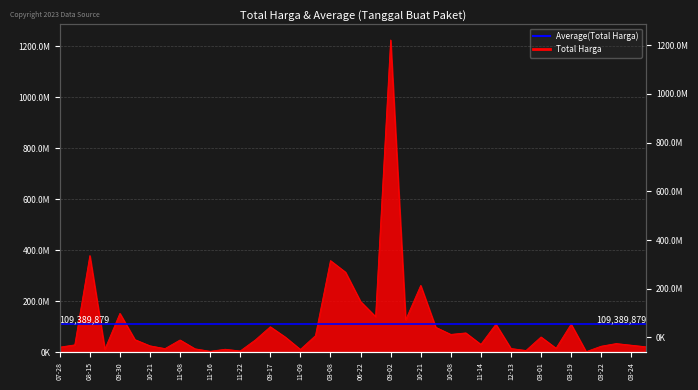

What is the difference between the values at 2022-11-25 and 2022-08-15?

330935000